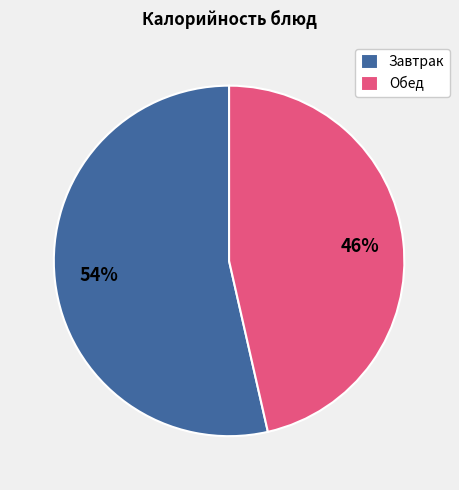

What percentage is the Завтрак slice, to the nearest percent?

54%